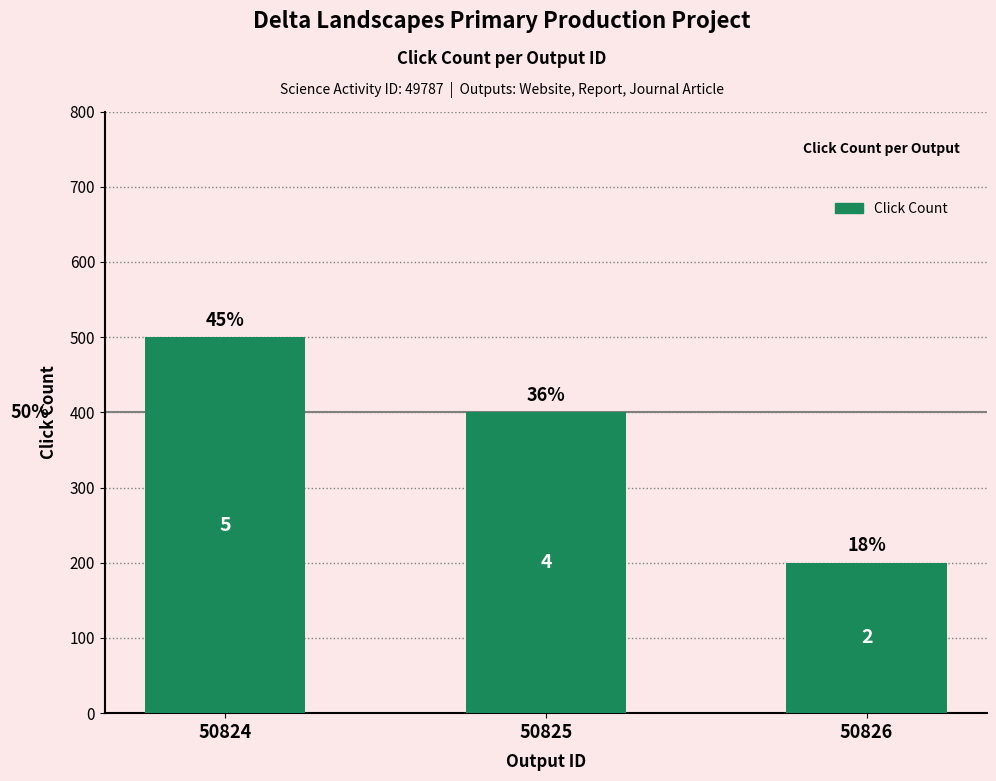

Between 50824 and 50825, which is larger?

50824